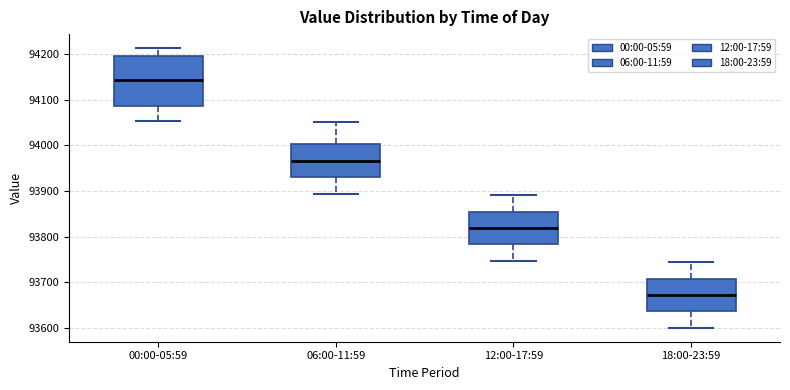

Reading left to right, transcribe this box plot: for each box, give where its median line is, the range the box spans, and where its two whiskers end, as read against the y-axis. The values are not printed on the chart, so give them approximately, as read against the axis.

00:00-05:59: median 94140, box 94090 to 94200, whiskers 94050 to 94210
06:00-11:59: median 93970, box 93930 to 94000, whiskers 93890 to 94050
12:00-17:59: median 93820, box 93780 to 93850, whiskers 93750 to 93890
18:00-23:59: median 93670, box 93640 to 93710, whiskers 93600 to 93740